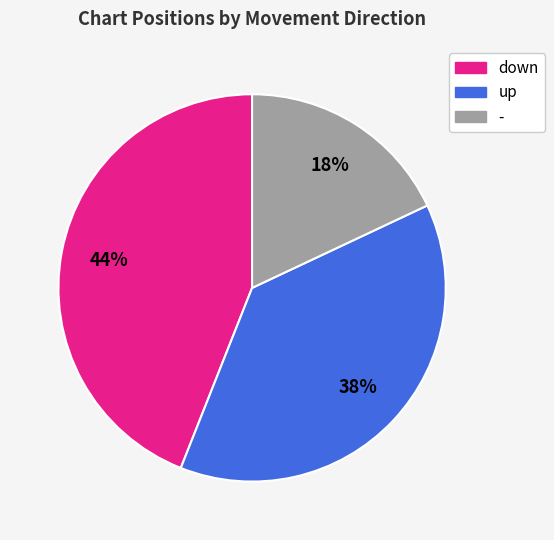

To the nearest percent, what is the difference between the - and down slice percentages?

26%